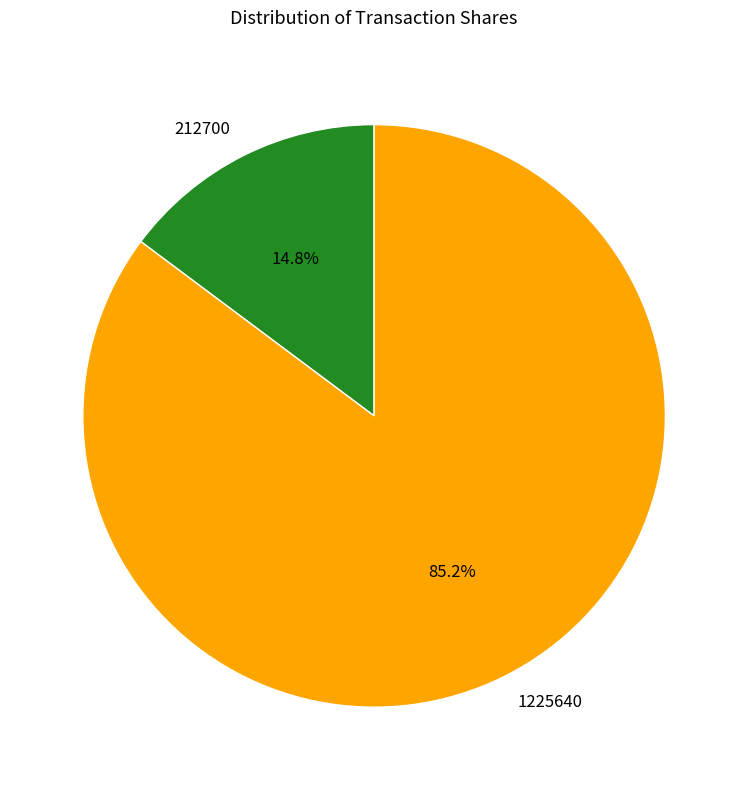

Between 212700 and 1225640, which is larger?

1225640